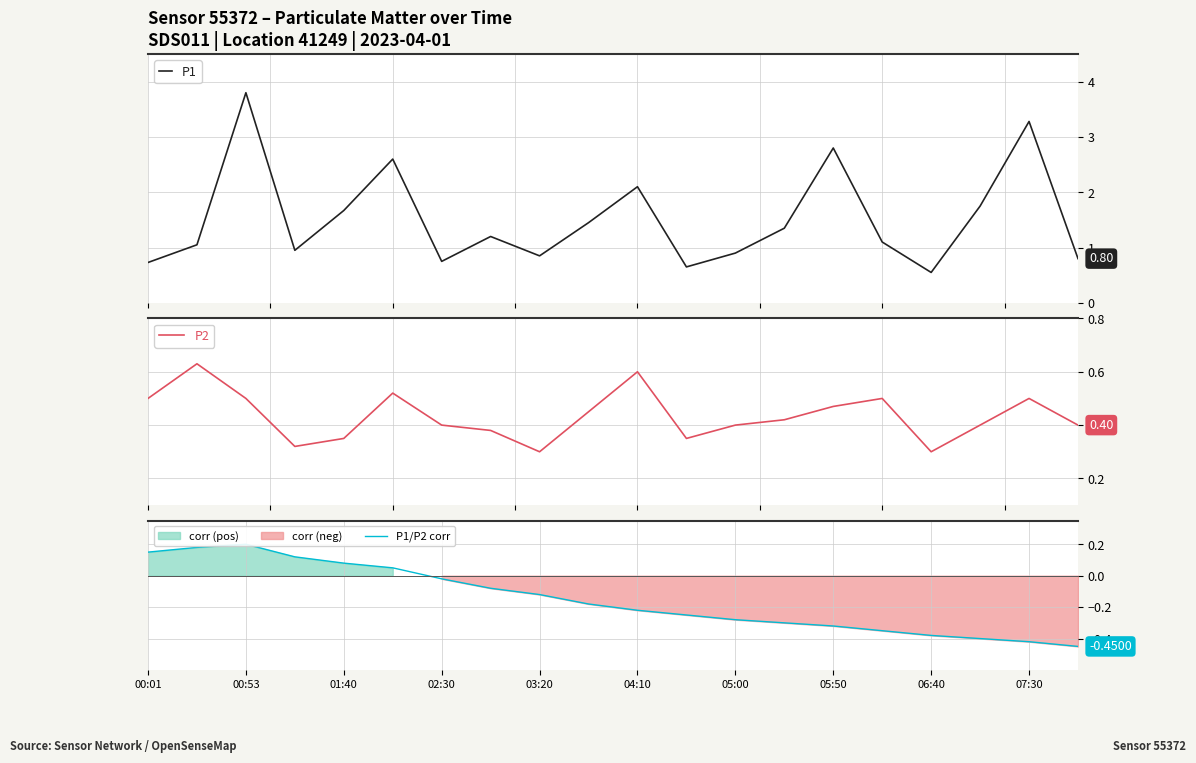

How many distinct data groups are displayed?

3